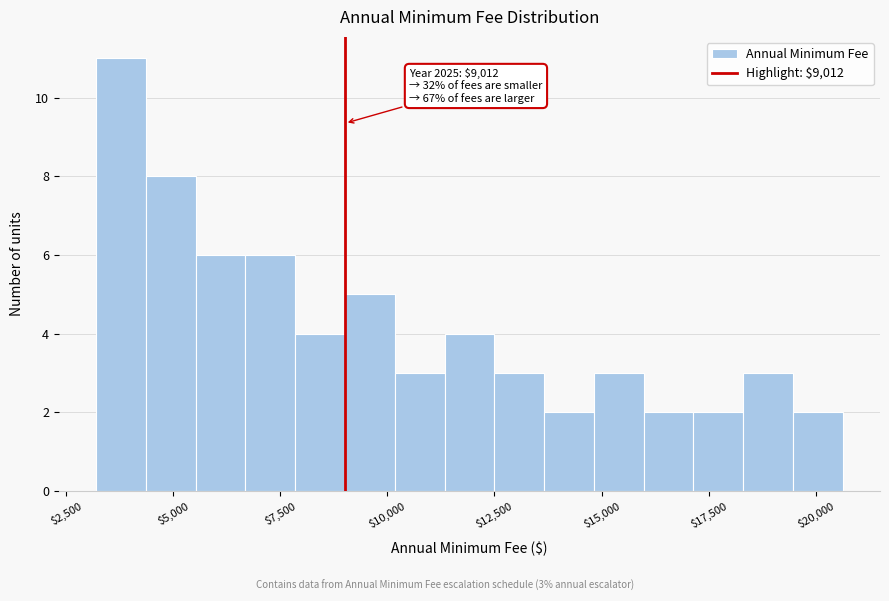

Around what value on the x-axis is the tallest bar? Give the approximate position of its centre, as read against the axis.

4000